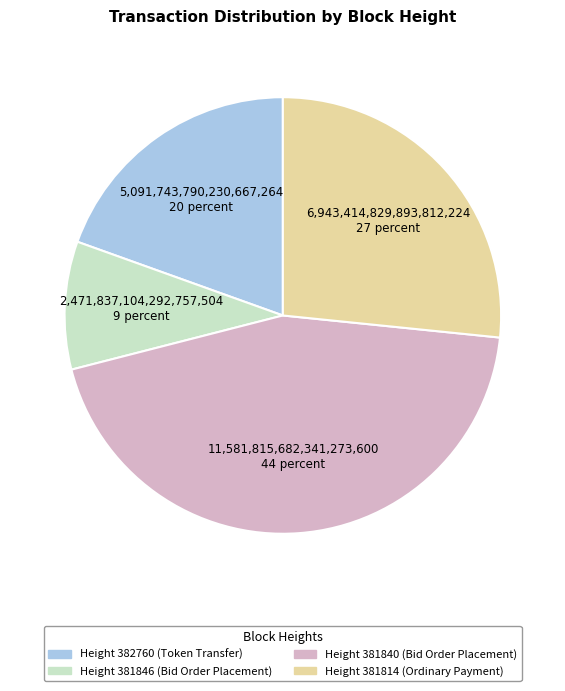

Is there any slice that represents more than half of the pie?

No